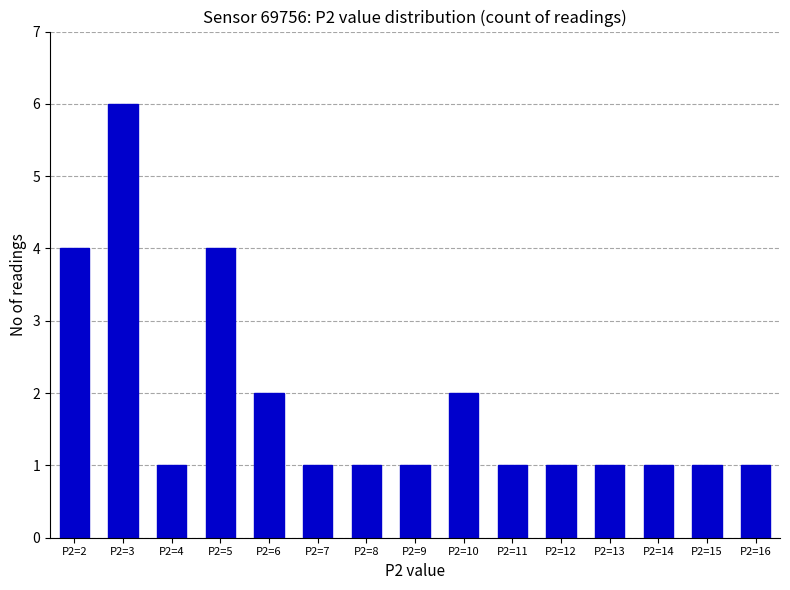

What is the ratio of the value at P2=4 to the value at P2=7?

1.0